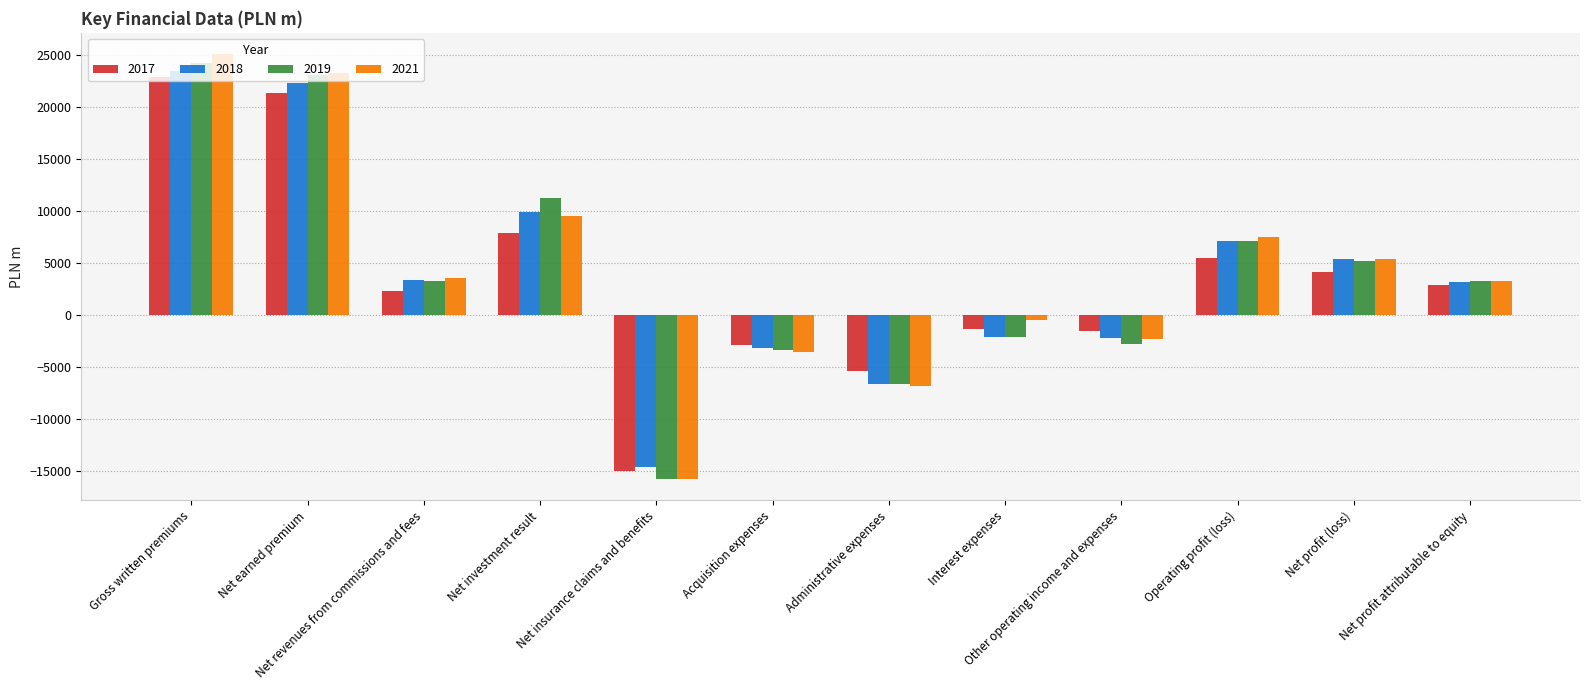

What is the value of the 2021 bar at the 10th from the left?

7469